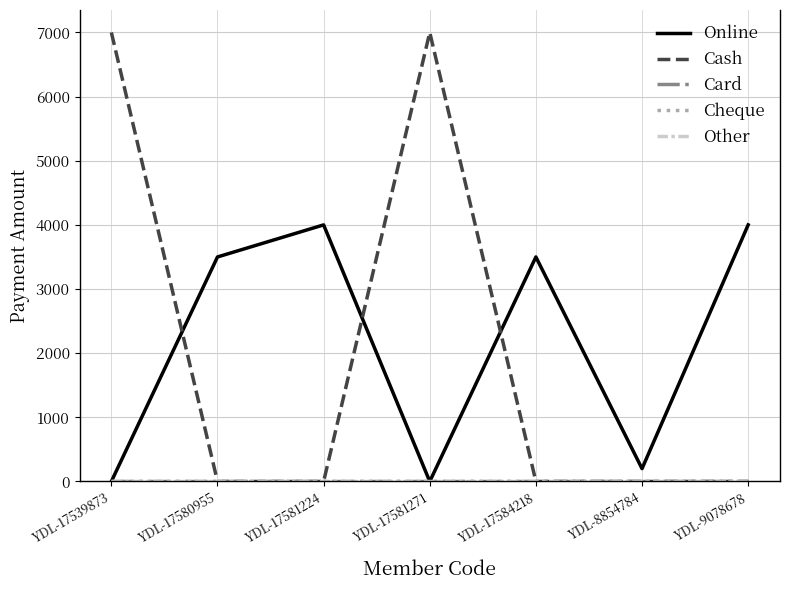

Does the chart display data point markers on the line(s)?

No